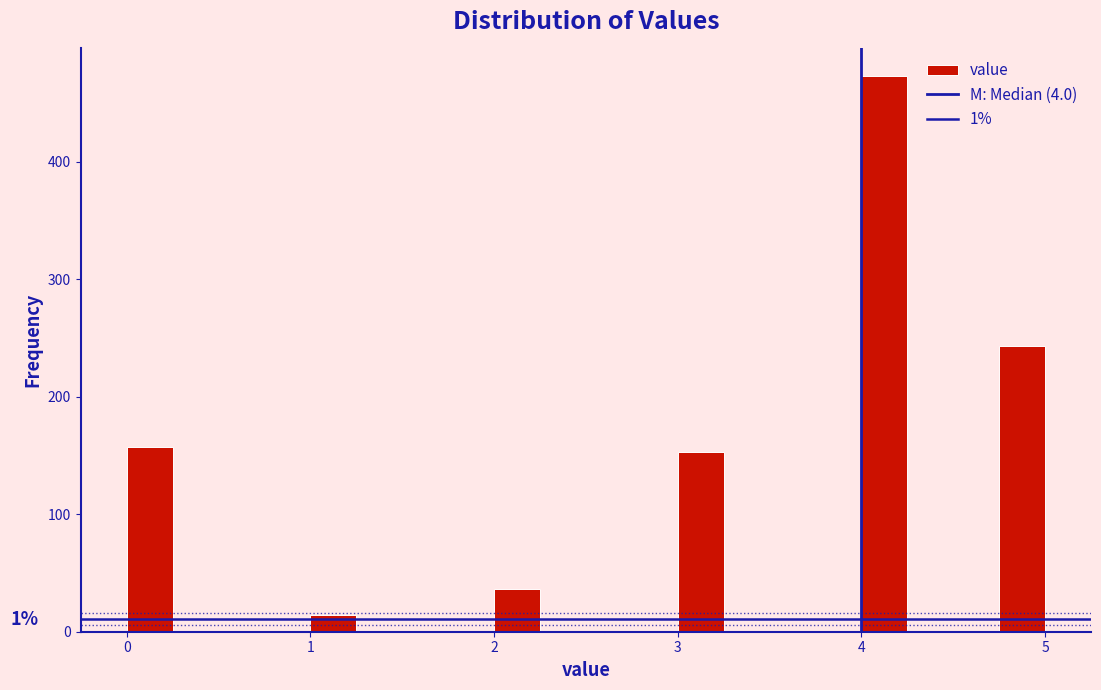

Around what value on the x-axis is the tallest bar? Give the approximate position of its centre, as read against the axis.

4.1